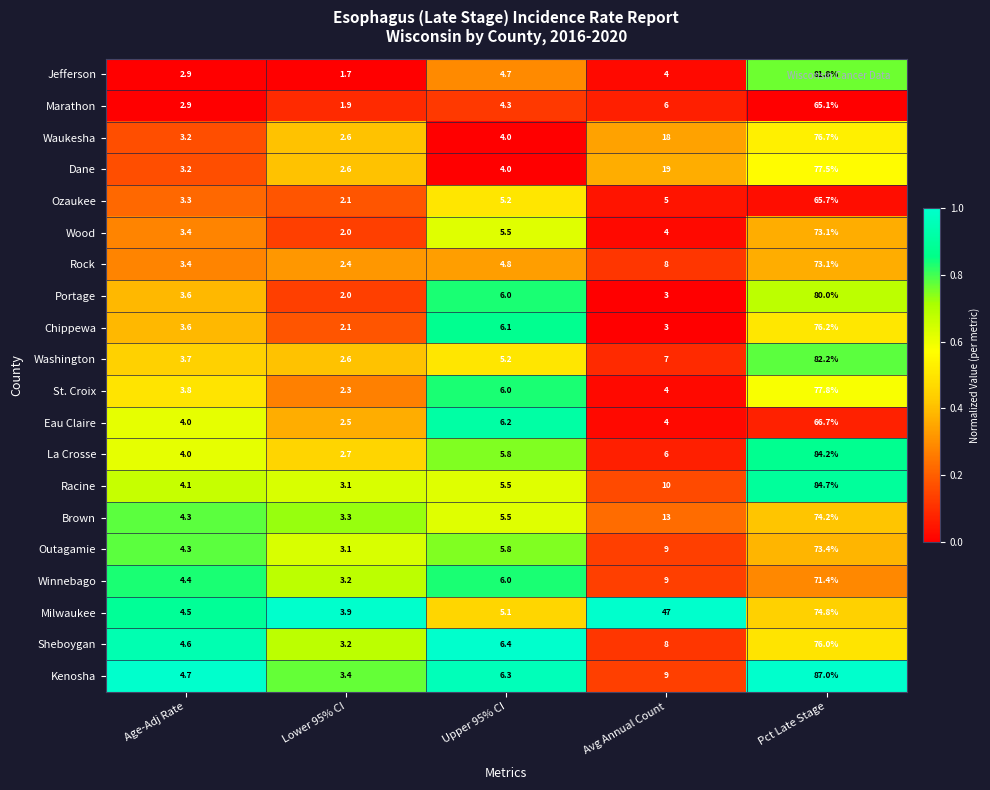

What is the sum of the La Crosse values at Lower 95% CI and Pct Late Stage?

86.9